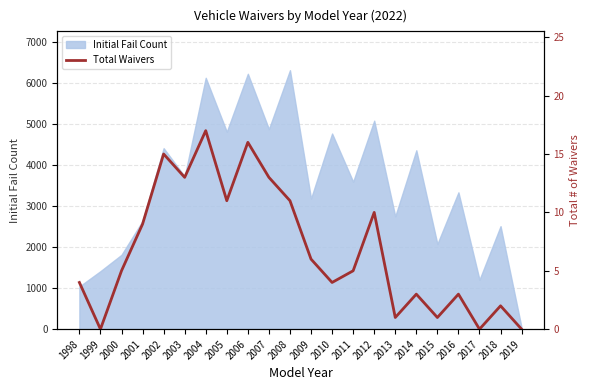

The Initial Fail Count series shows 503 at 1999. True or false?

False